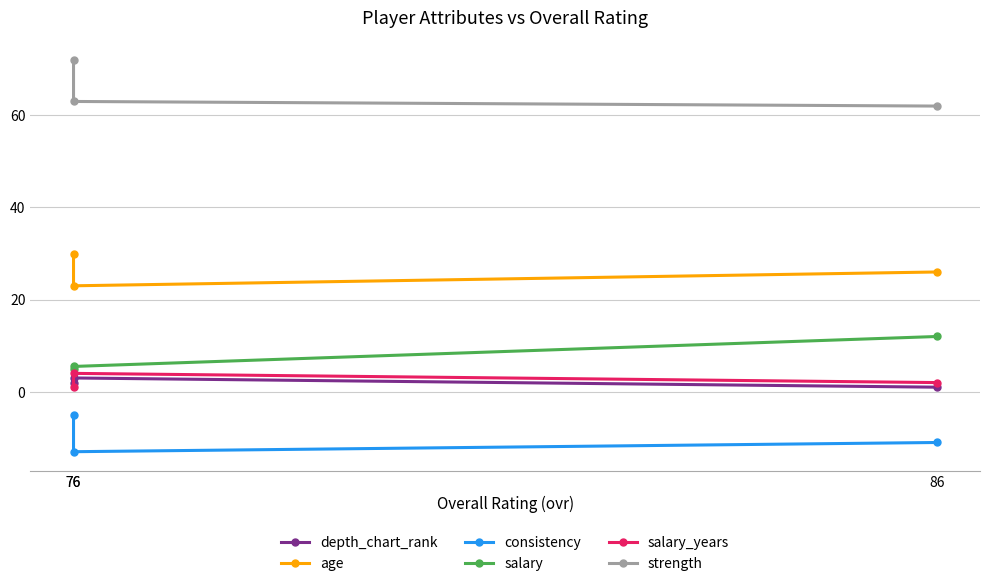

How many data points in age are above 26?

1